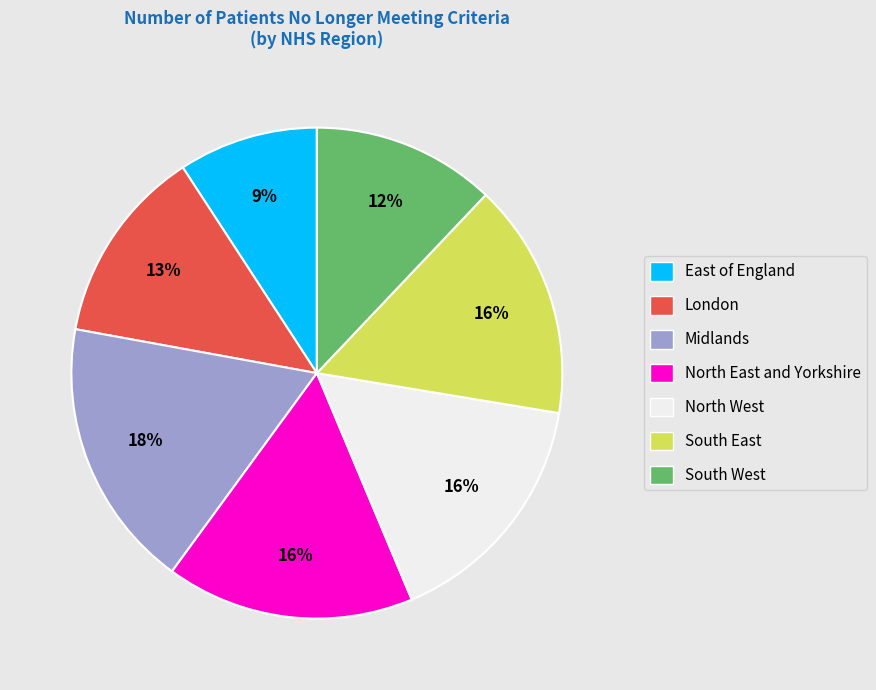

Count the number of slices in the pie.

7